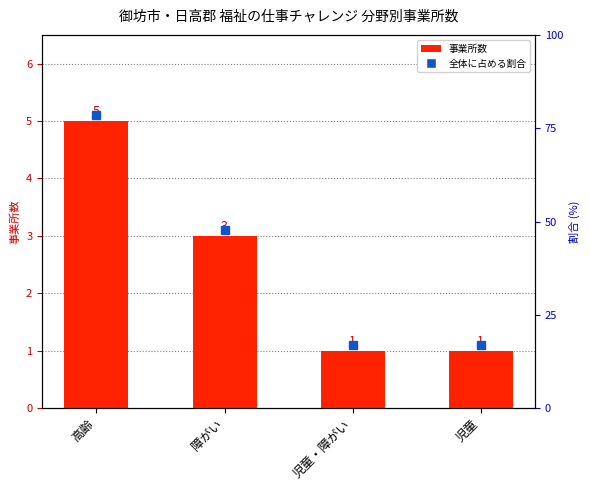

What is the smallest value displayed?

1